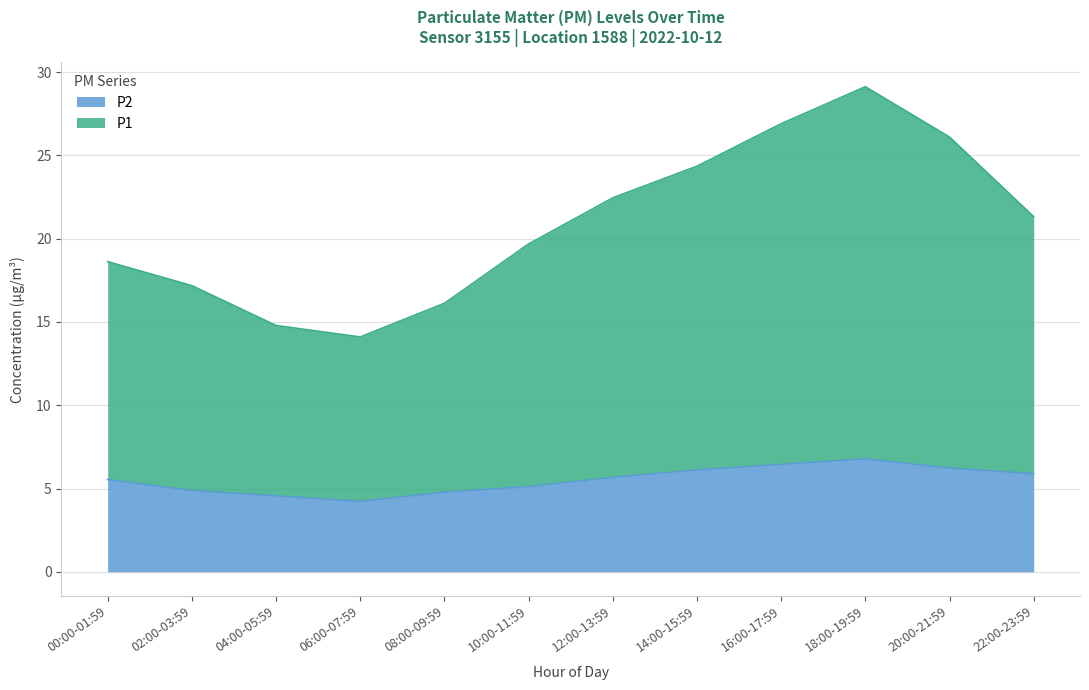

True or false: P1 has more than 2 points higher than both neighbors.

False